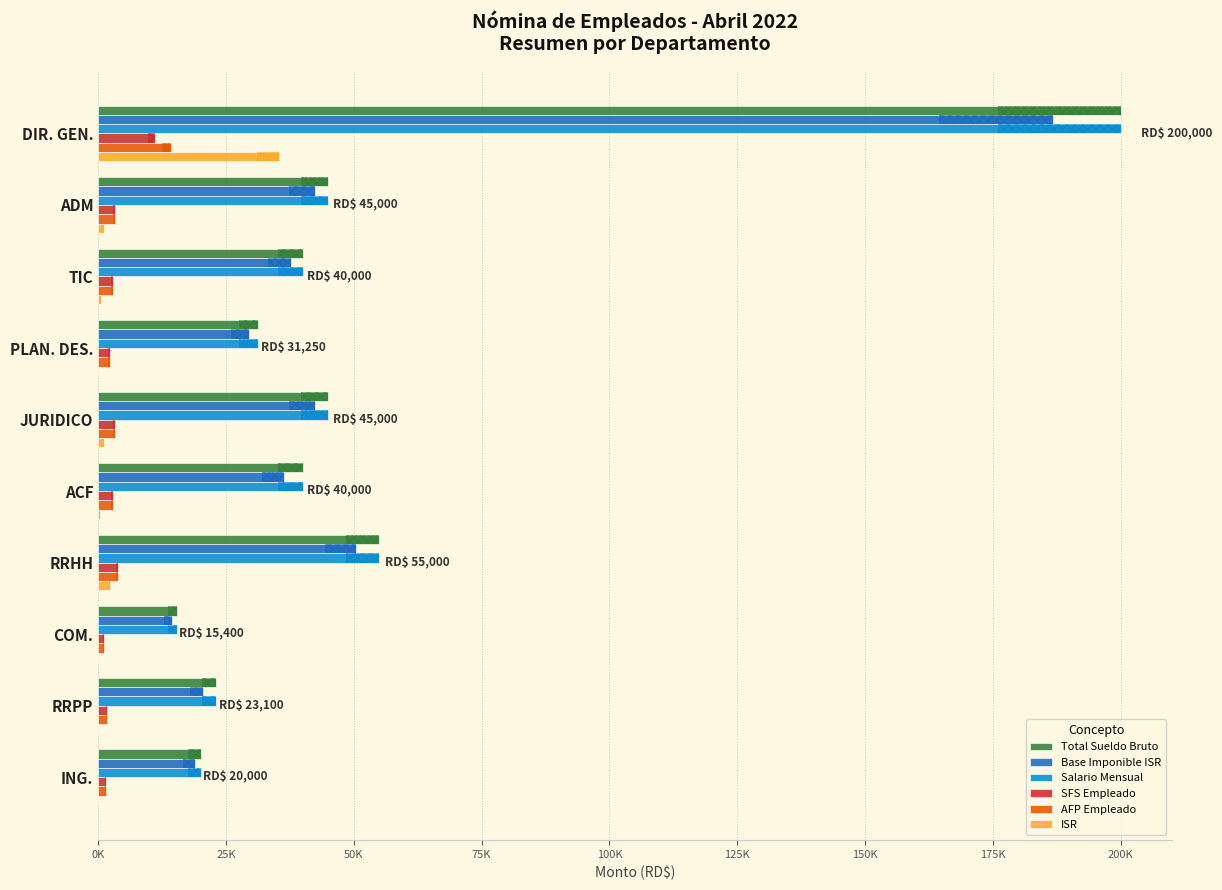

Reading left to right, list all the values displayed in this chart.

Total Sueldo Bruto: 200000.0	45000.0	40000.0	31250.0	45000.0	40000.0	55000.0	15400.0	23100.0	20000.0
Base Imponible ISR: 186829.9	42340.5	37636.0	29403.1	42340.5	36285.9	50399.4	14489.9	20384.7	18818.0
Salario Mensual: 200000.0	45000.0	40000.0	31250.0	45000.0	40000.0	55000.0	15400.0	23100.0	20000.0
SFS Empleado: 11060.4	3190.5	2836.0	2215.6	3190.5	2836.0	3899.5	1091.9	1637.8	1418.0
AFP Empleado: 14200.0	3195.0	2840.0	2218.8	3195.0	2840.0	3905.0	1093.4	1640.1	1420.0
ISR: 35290.3	1148.3	442.6	0.0	1148.3	240.1	2357.2	0.0	0.0	0.0